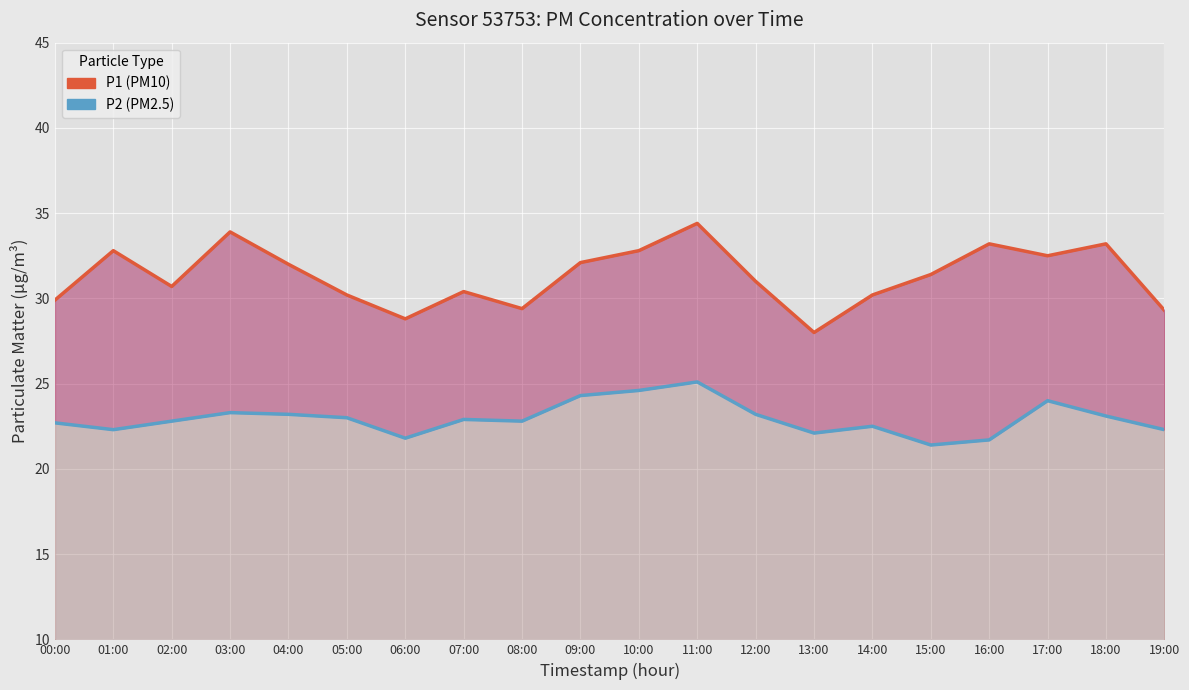

How many data points in P1 are less than 31?

9